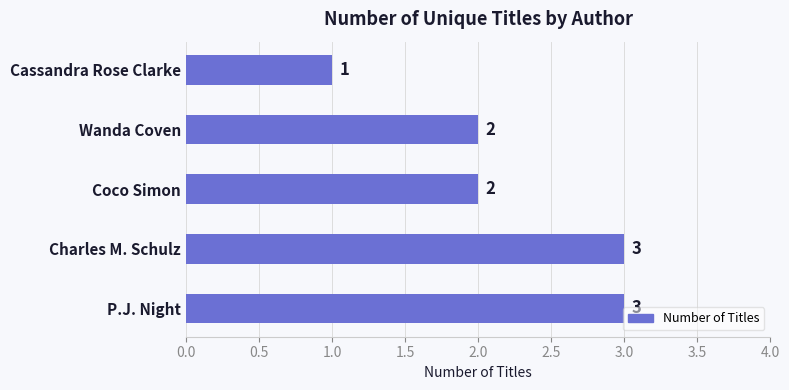

Between Wanda Coven and Charles M. Schulz, which is larger?

Charles M. Schulz